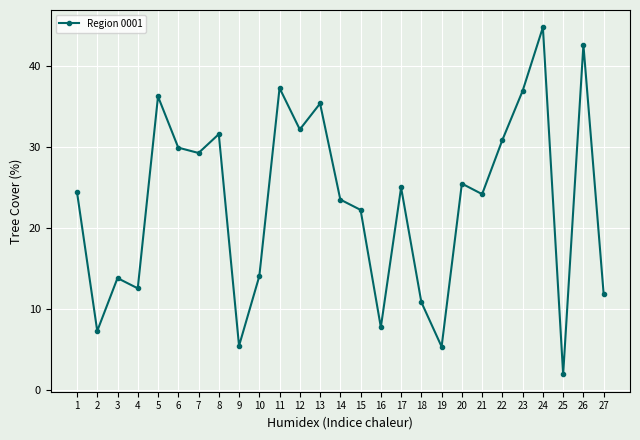

What is the ratio of the value at 21 to the value at 18?

2.2